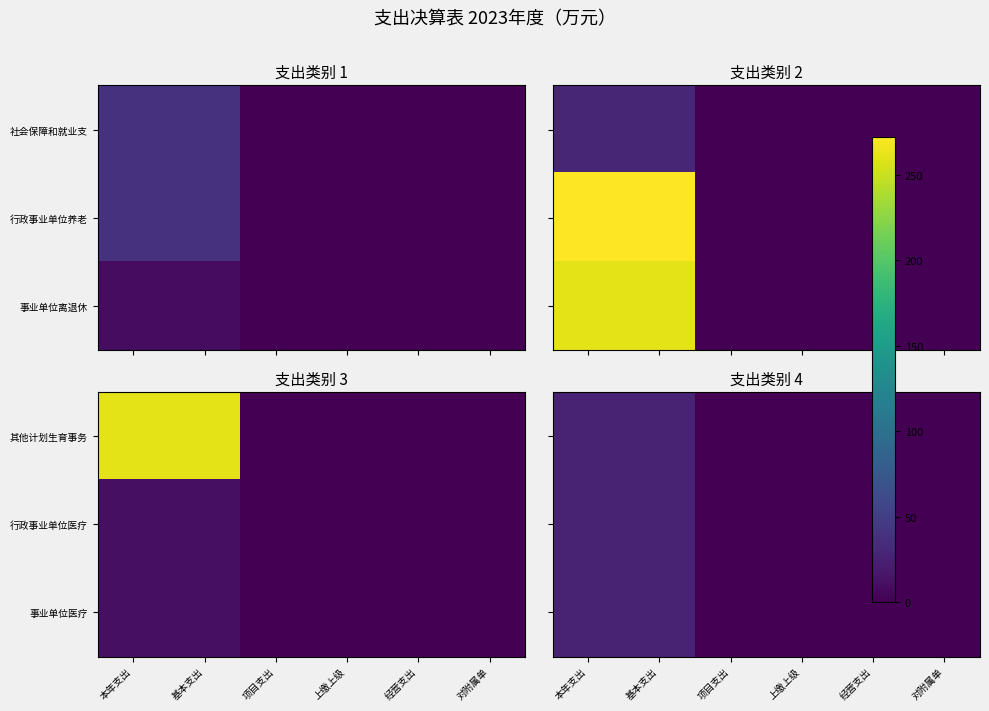

The 其他计划生育事务 series shows 13.2 at 对附属单. True or false?

False